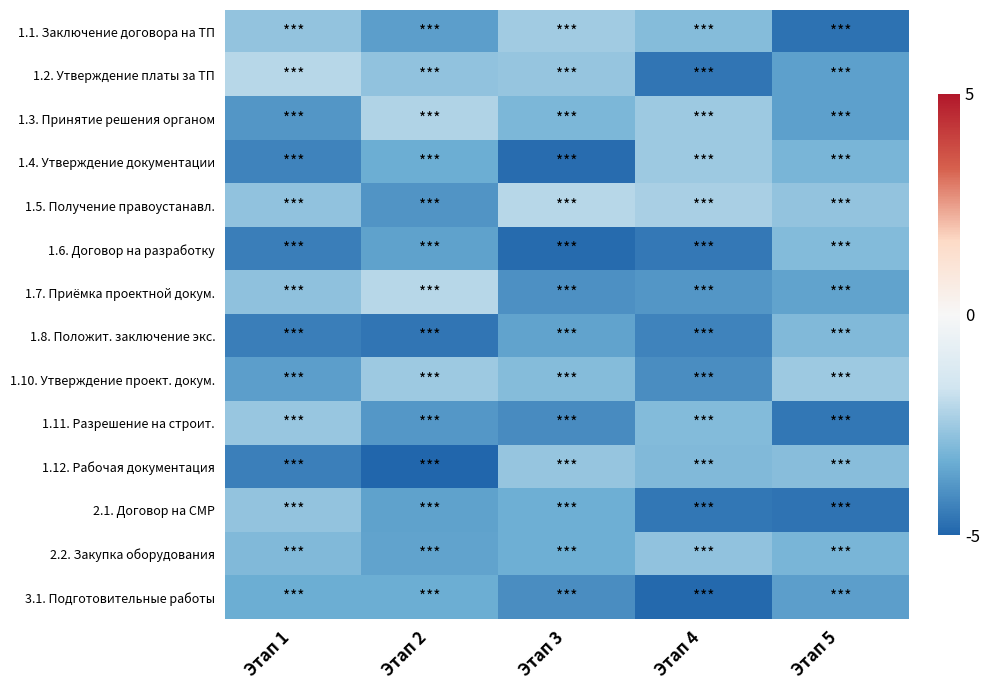

Which has a higher value, Этап 3 or Этап 5?

Этап 3